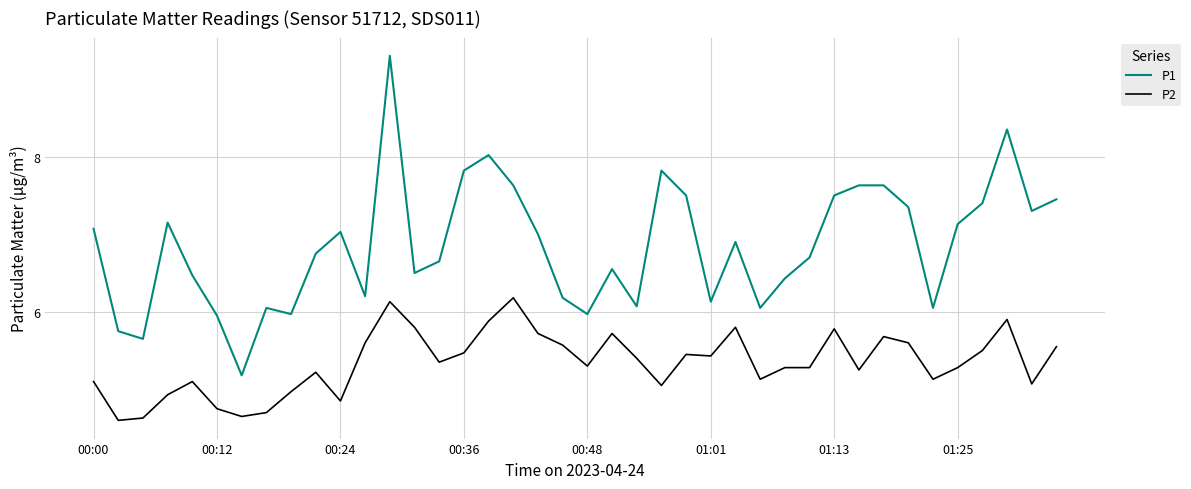

What is the difference between the maximum and minimum values in the P2 series?

1.6